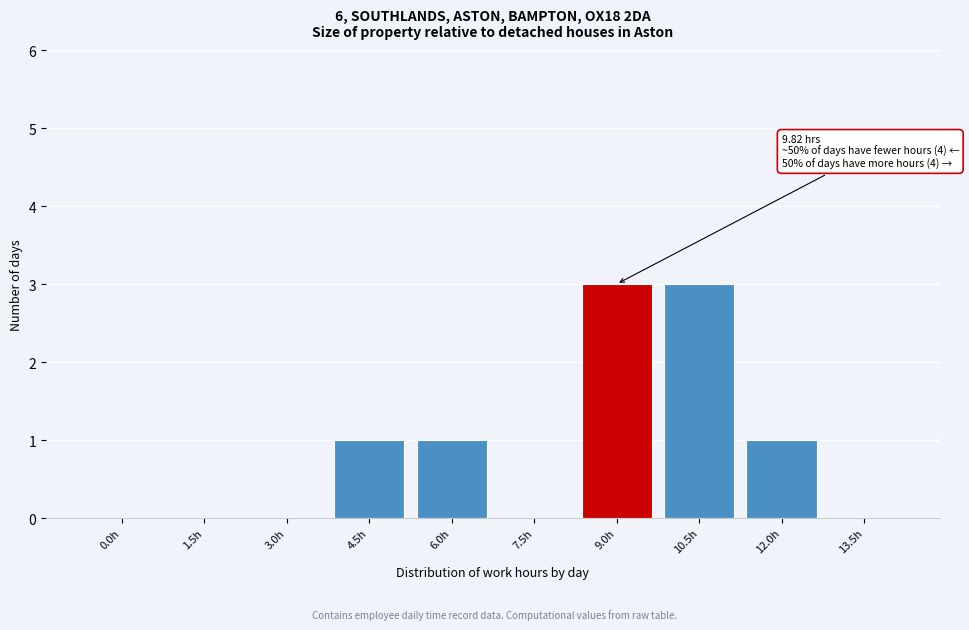

Reading left to right, extract all data points from this chart.

0.0h=0	1.5h=0	3.0h=0	4.5h=1	6.0h=1	7.5h=0	9.0h=3	10.5h=3	12.0h=1	13.5h=0